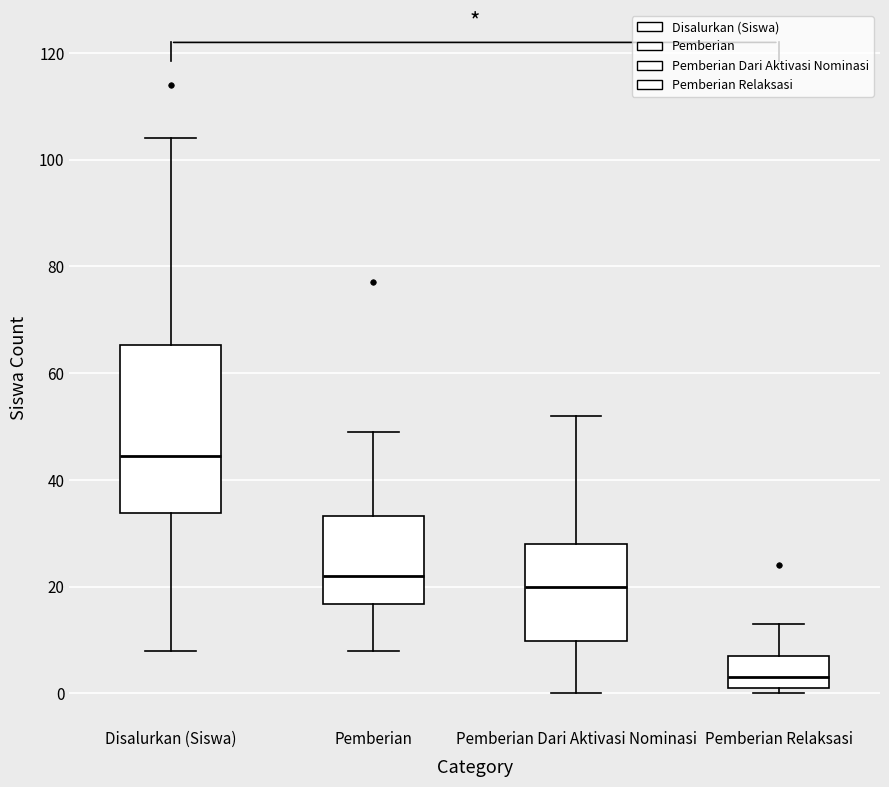

Reading left to right, read every box against the y-axis: the position of its median line, the range the box covers, and the ends of its whiskers. The values are not printed on the chart, so give them approximately, as read against the axis.

Disalurkan (Siswa): median 44, box 34 to 66, whiskers 8 to 104
Pemberian: median 22, box 16 to 34, whiskers 8 to 50
Pemberian Dari Aktivasi Nominasi: median 20, box 10 to 28, whiskers 0 to 52
Pemberian Relaksasi: median 4, box 2 to 8, whiskers 0 to 14